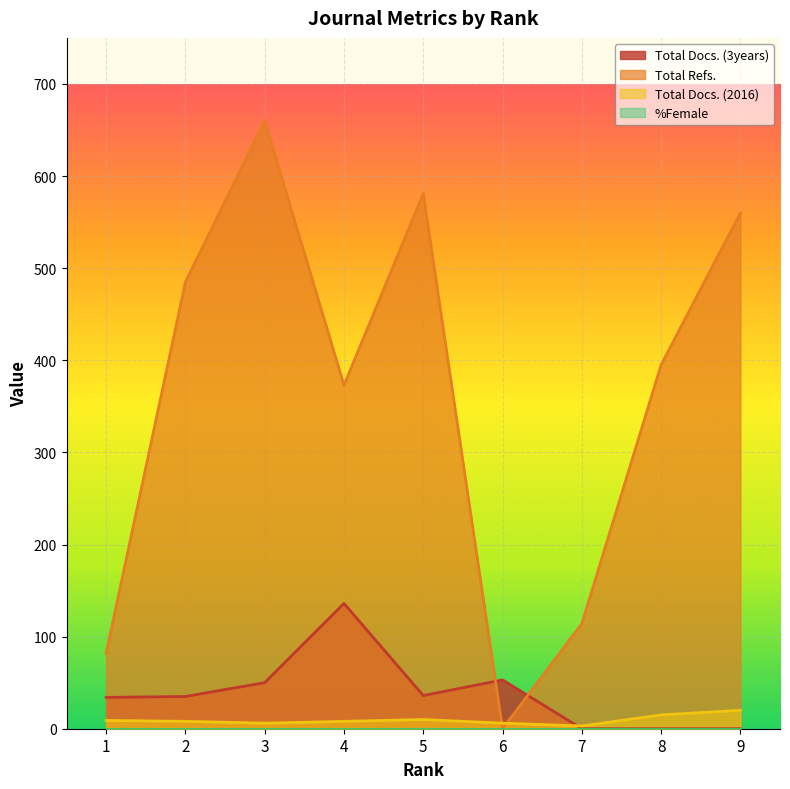

Which series ends up on top after the final intersection of Total Refs. and Total Docs. (3years)?

Total Refs.